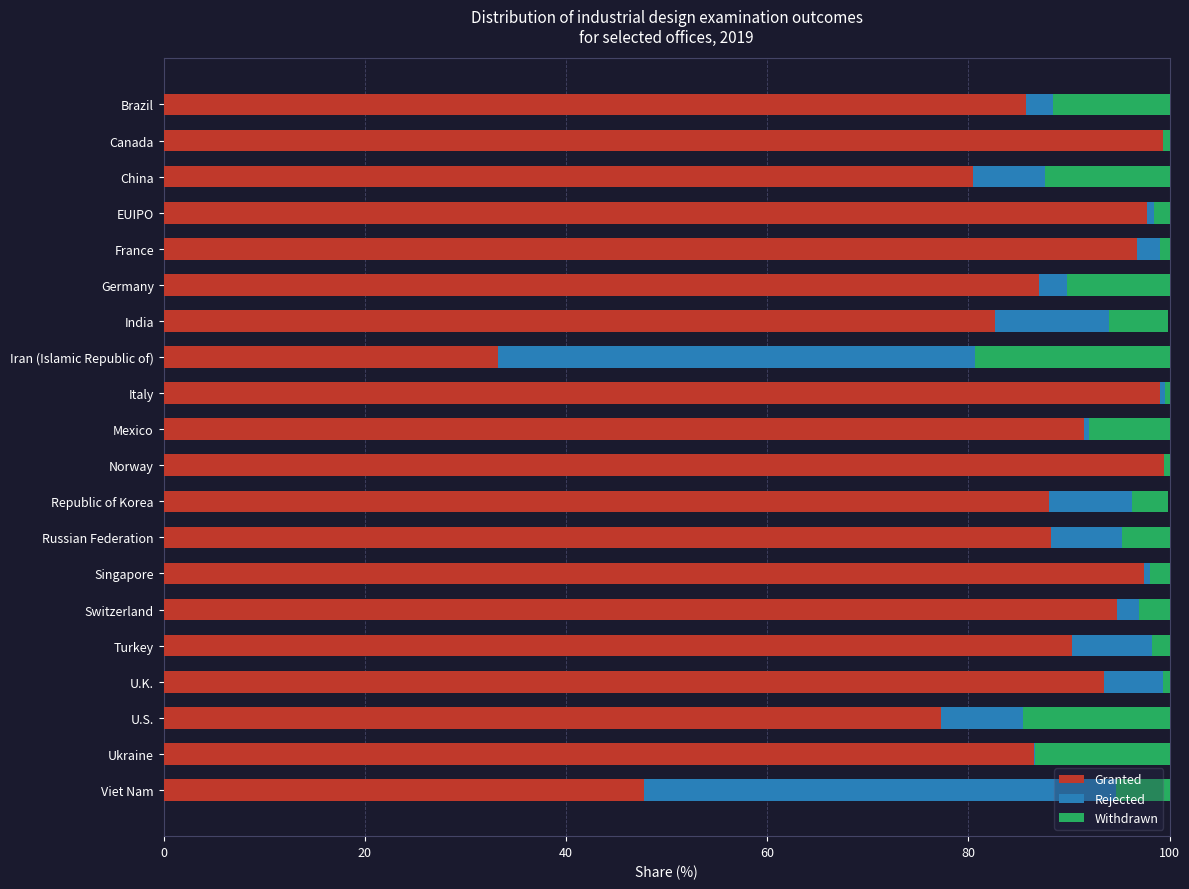

True or false: Granted has a value of 93.5 at U.K..

True